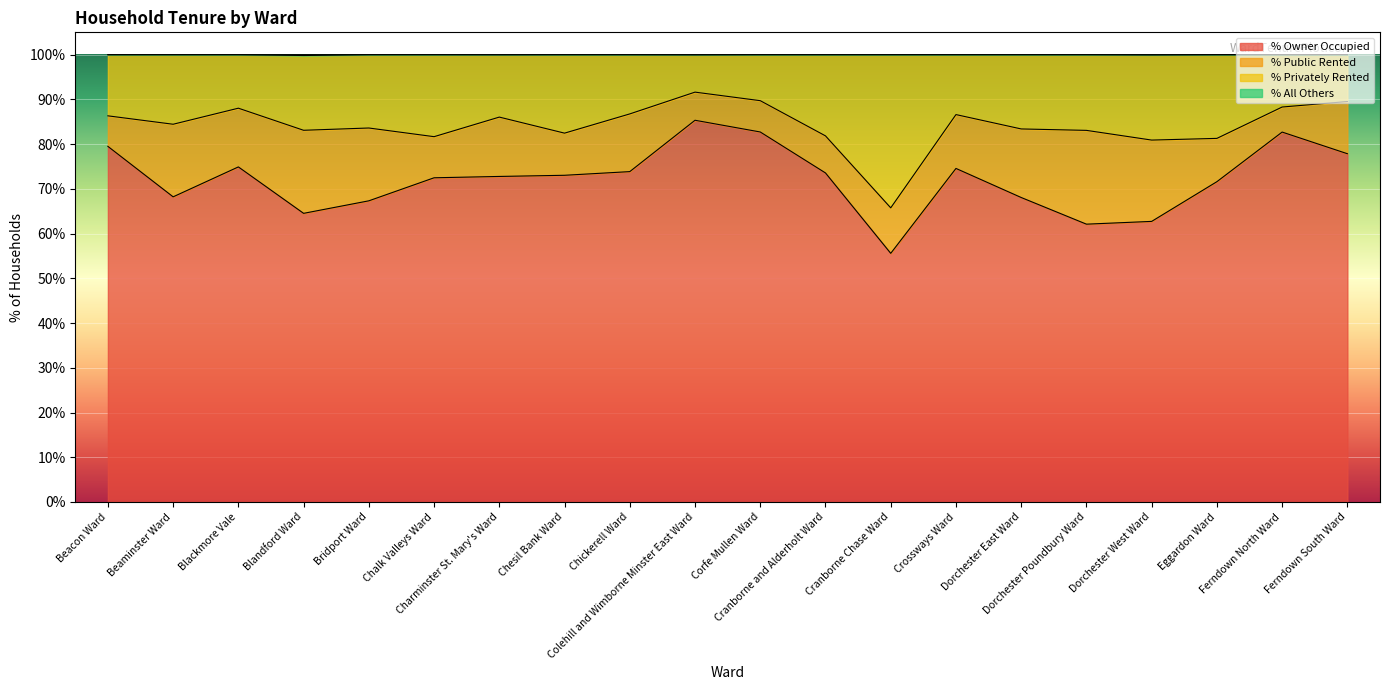

What is the difference between the maximum and second lowest values in the % Owner Occupied series?

23.2